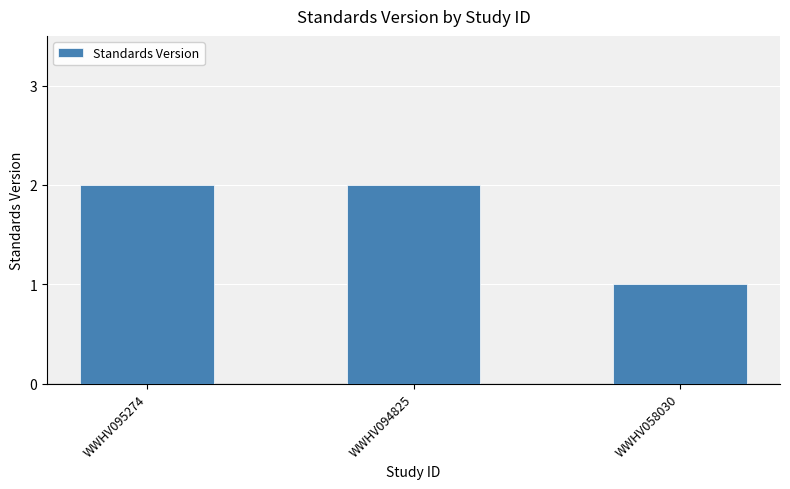

The chart shows a value of 2 at WWHV094825. True or false?

True